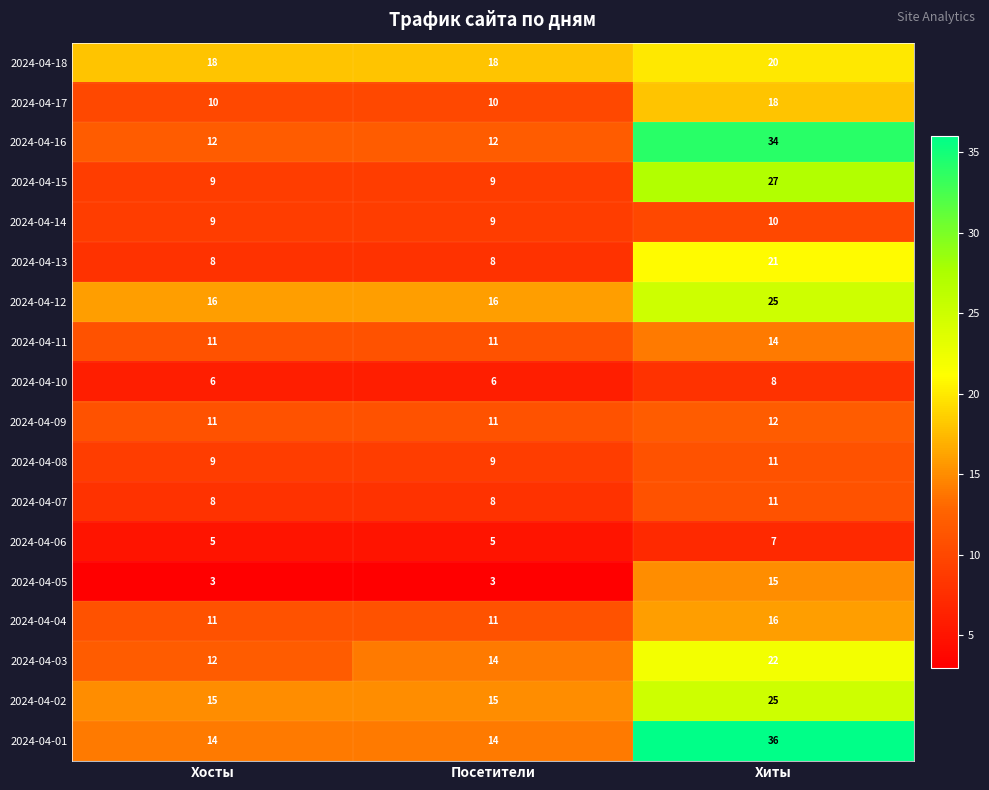

At how many categories does at least one series exceed 8?

3